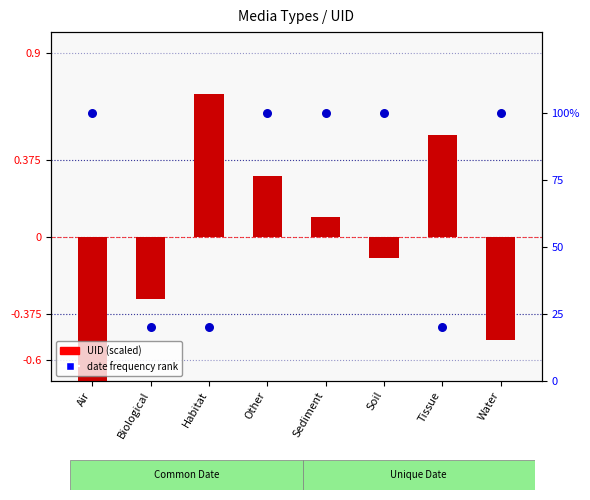

Which series has the widest spread of Y values?

date frequency rank